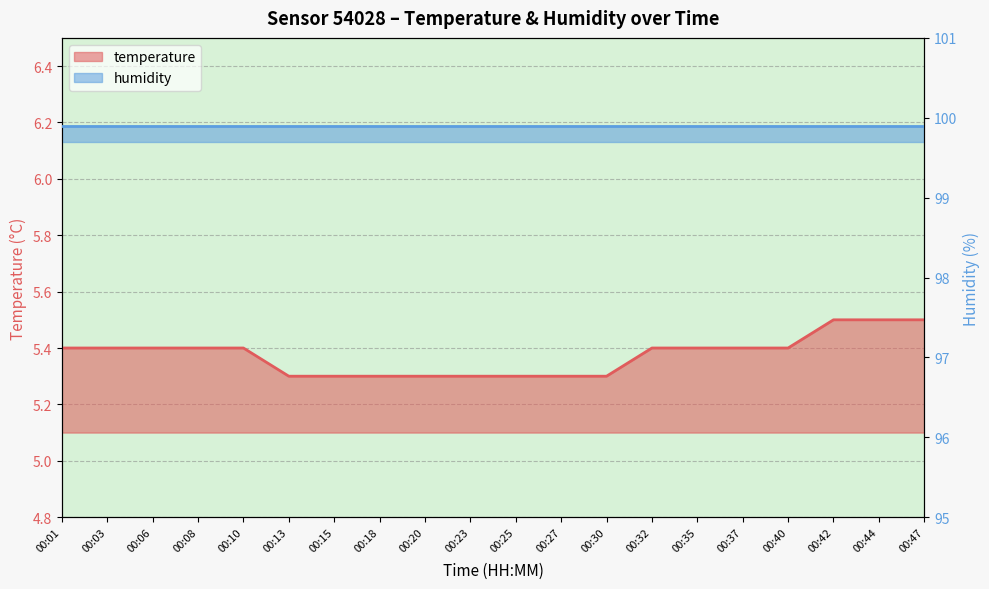

What is the approximate value at 00:40?

5.4